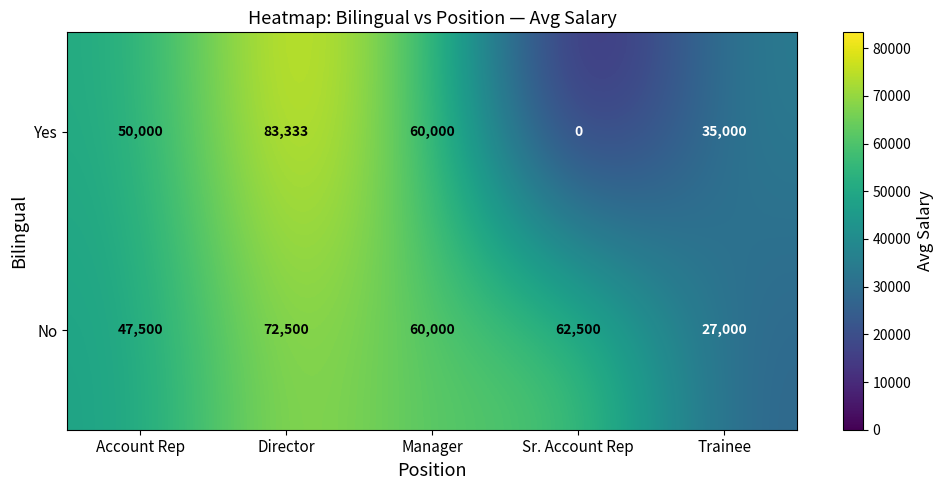

Read the Yes value at Account Rep.

50000